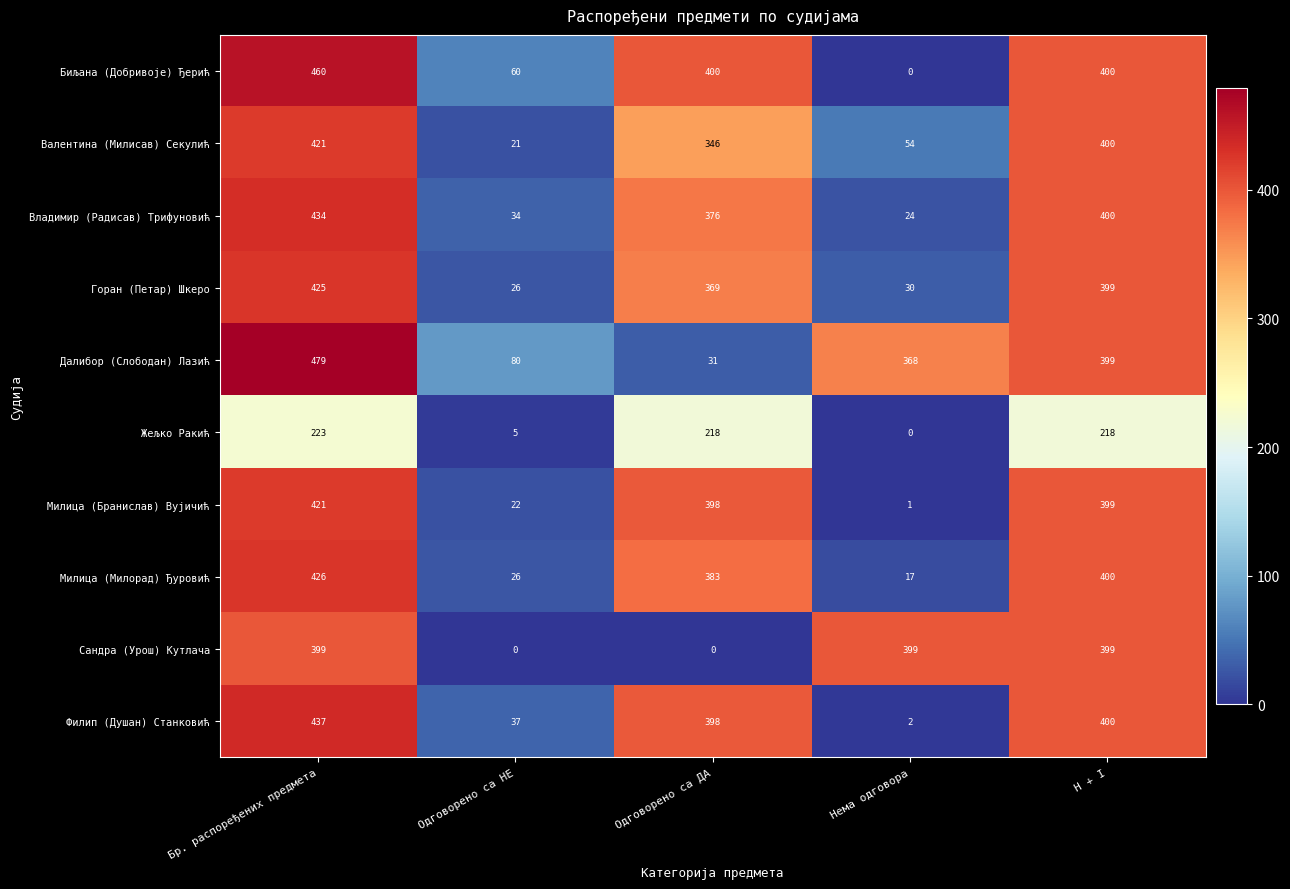

At which category is the sum across all series the highest?

Бр. распоређених предмета